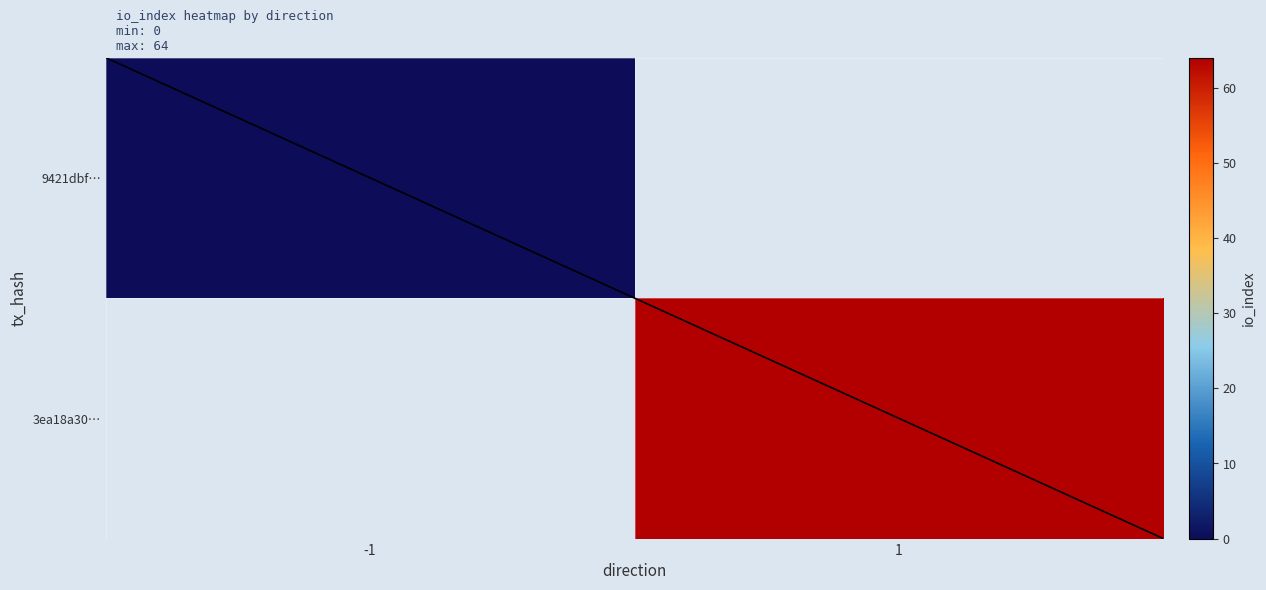

Count the number of categories in the chart.

2